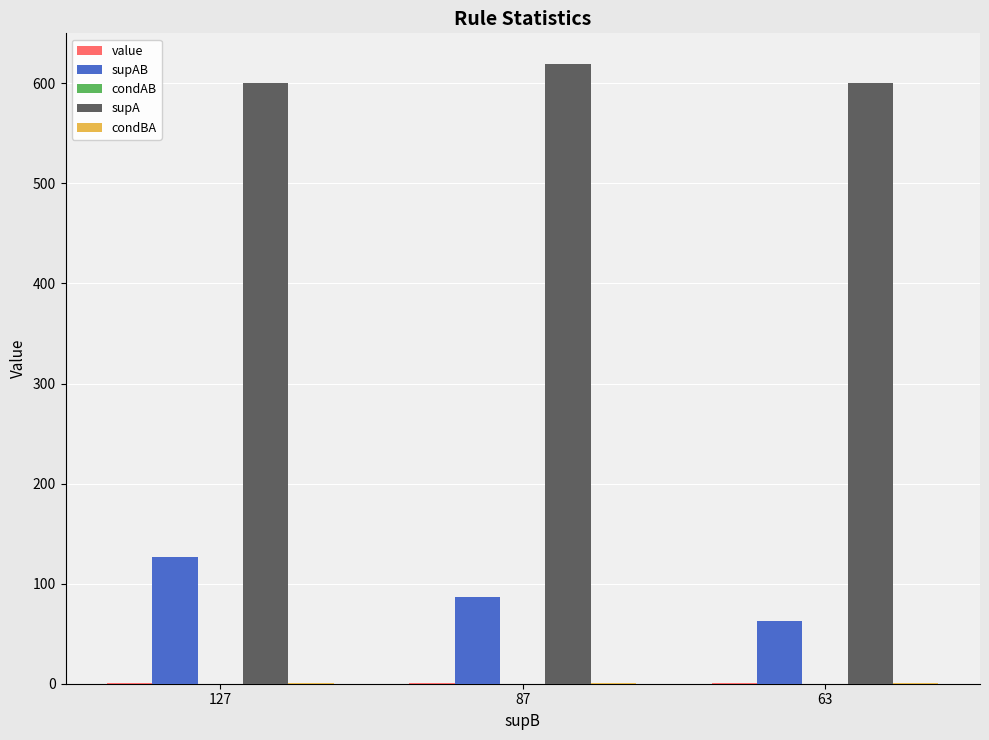

Which series has the largest total across all categories?

supA